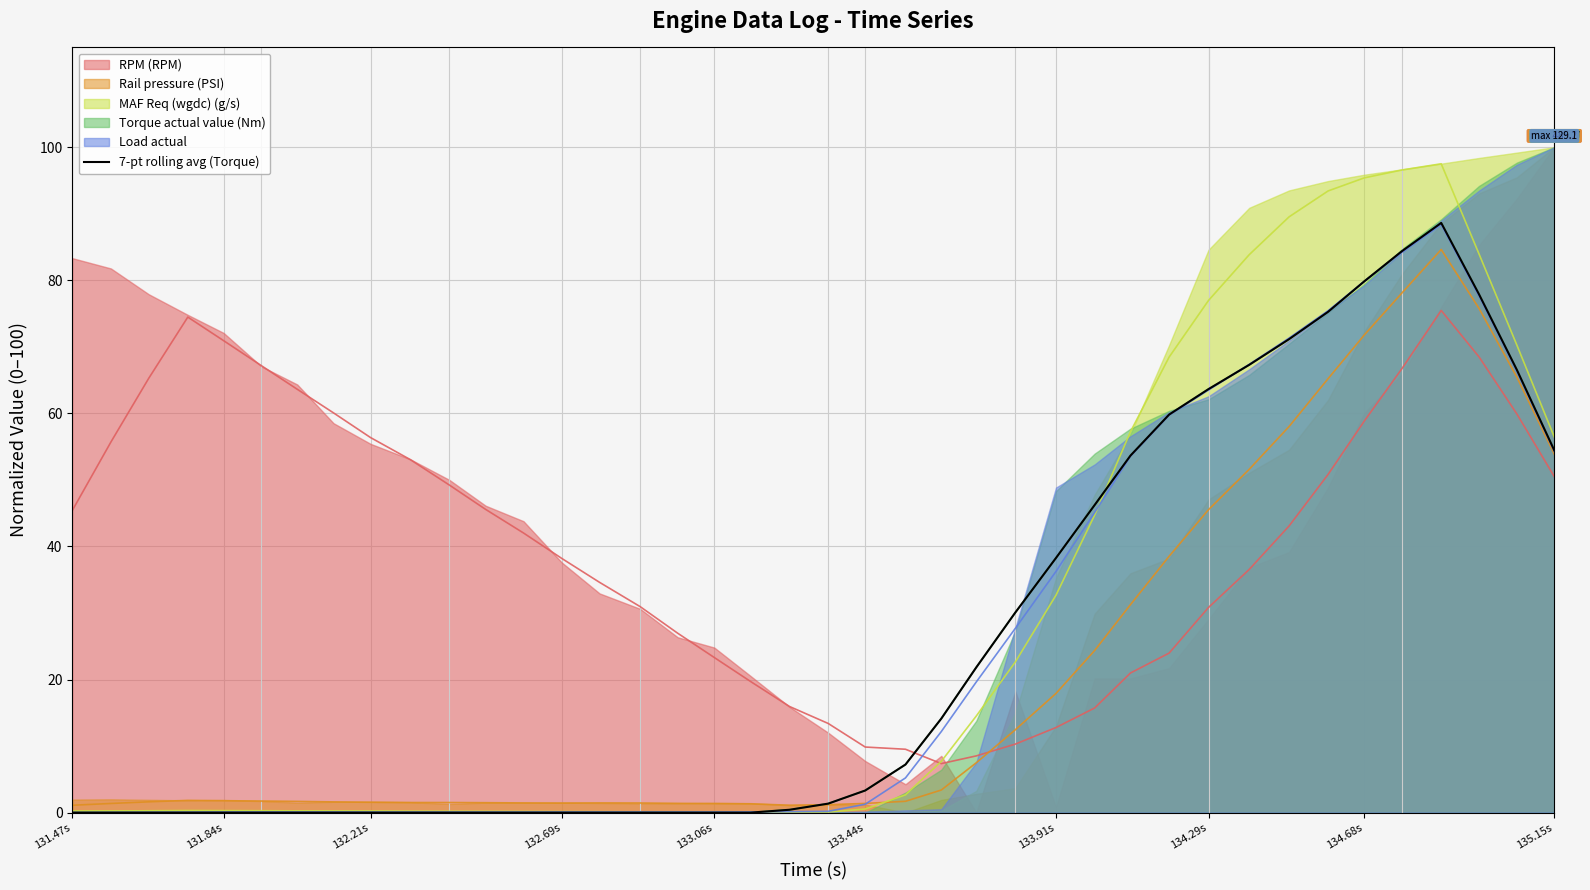

How many interior local peaks (higher than both neighbors) does the data have?

1